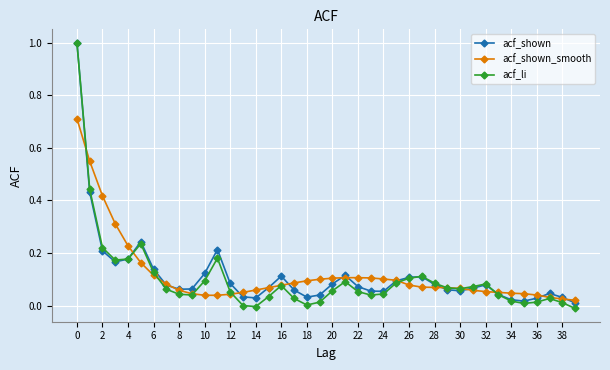

In acf_shown, how many points are higher than both neighbors (excluding endpoints)?

7